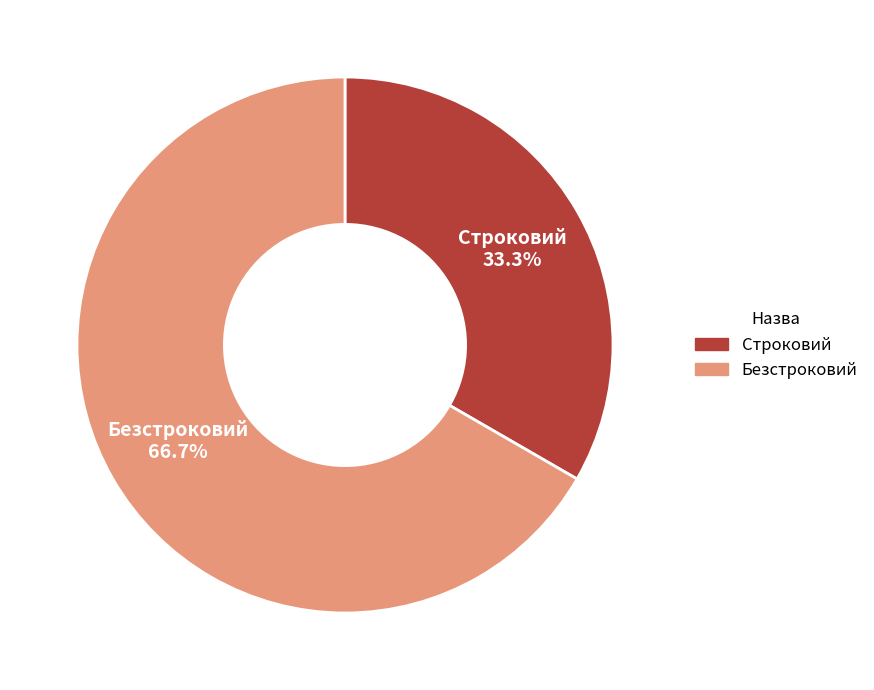

True or false: Строковий accounts for 33% of the total.

True